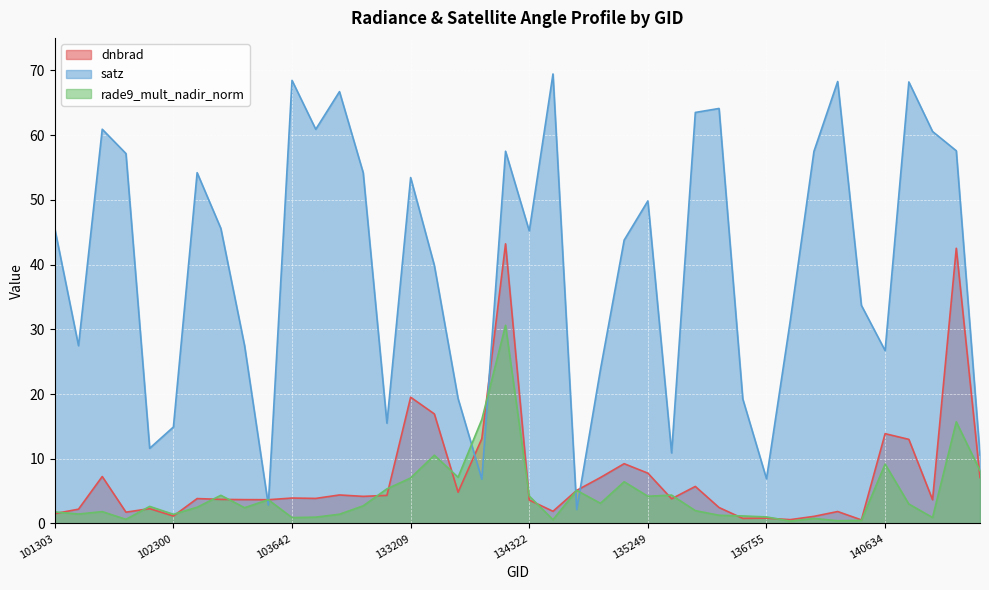

How many lines are shown in the chart?

3